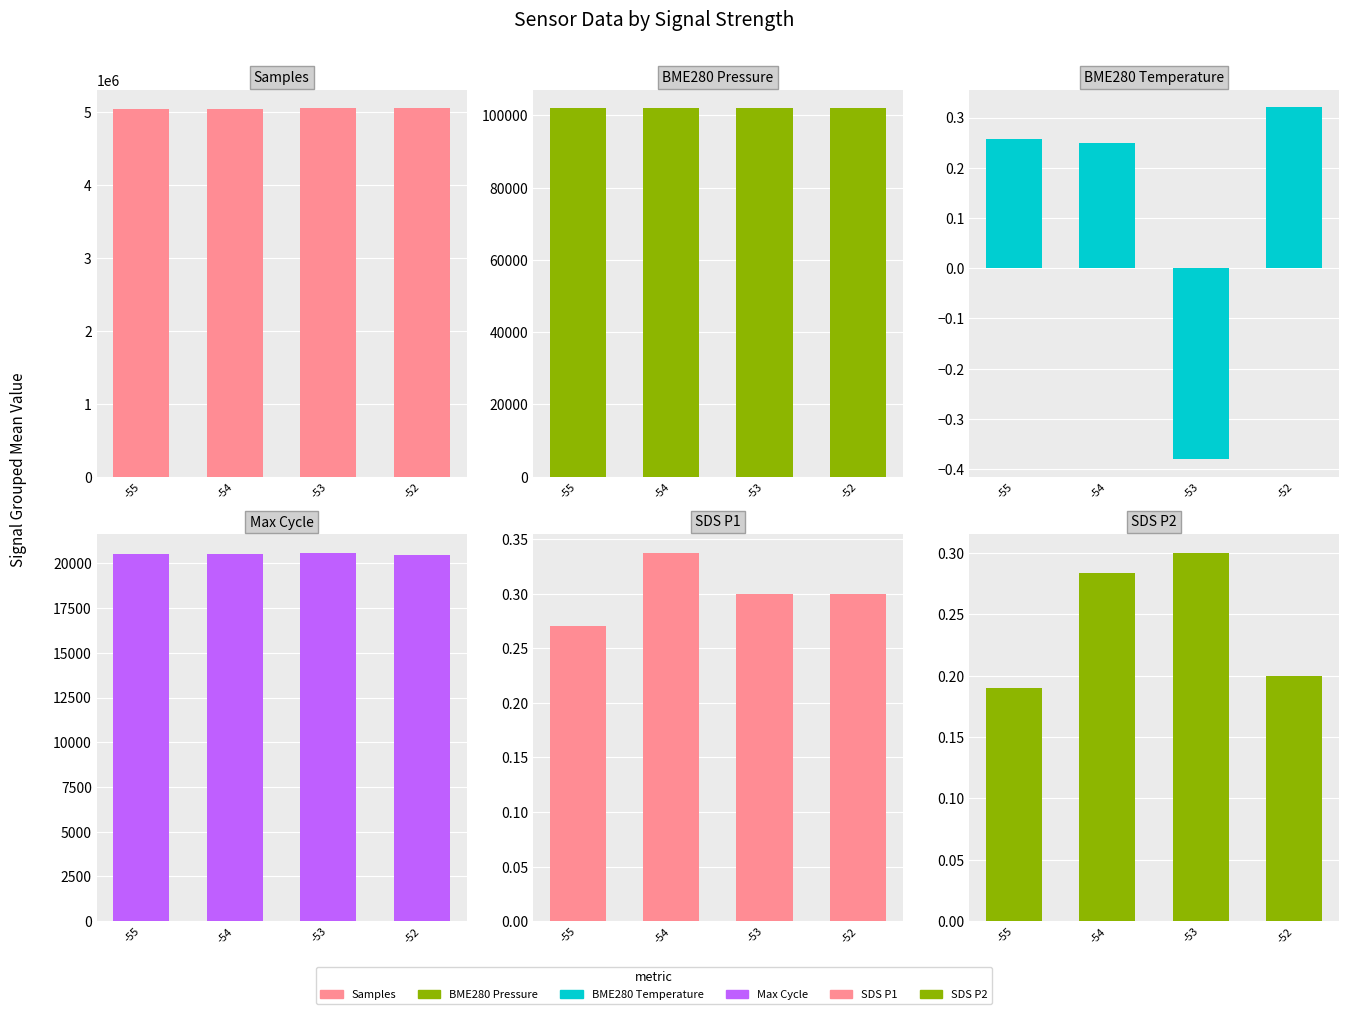

What is the total value across all series at -52?

5170488.7